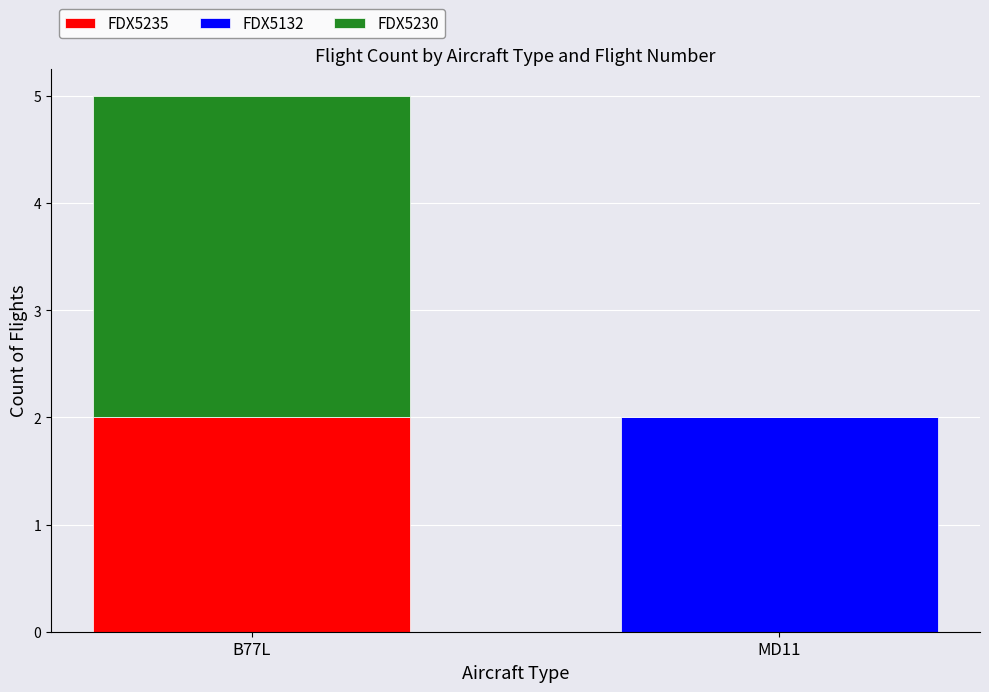

The FDX5235 series shows 2 at B77L. True or false?

True